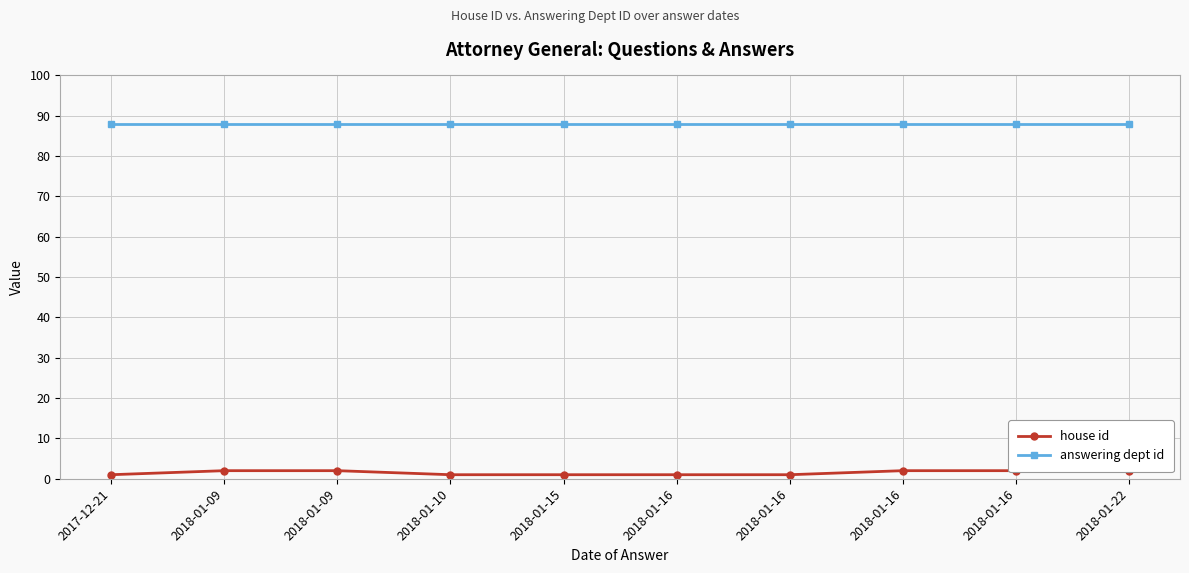

What is the total value across all series at 2017-12-21?

89